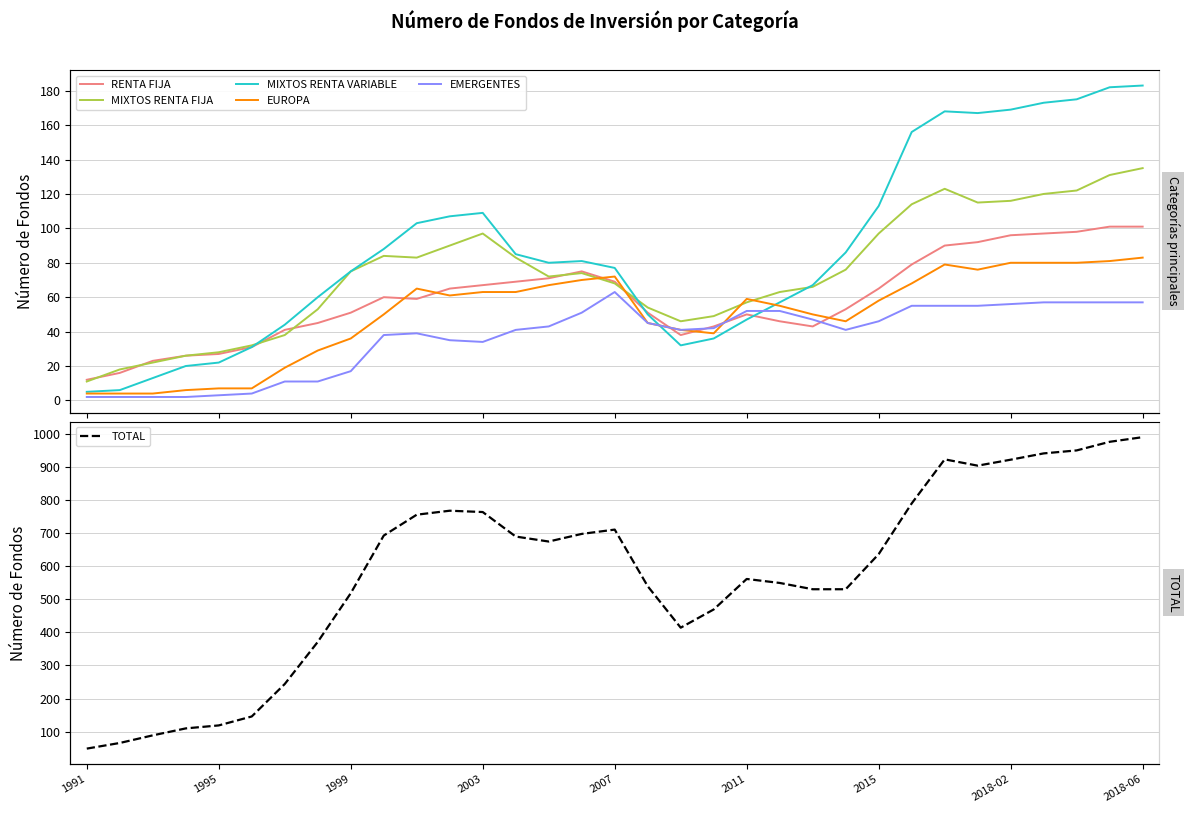

At which category does MIXTOS RENTA FIJA reach its first local valley?

10